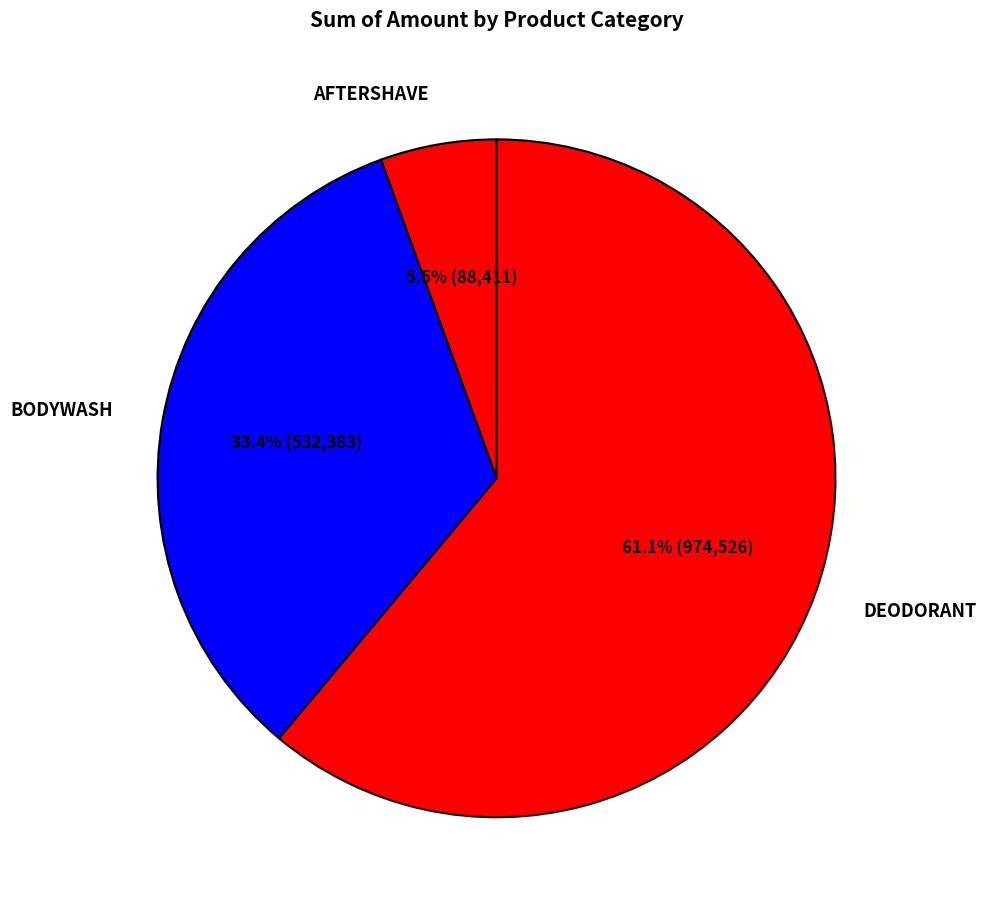

Rank the categories by value from lowest to highest.

AFTERSHAVE, BODYWASH, DEODORANT